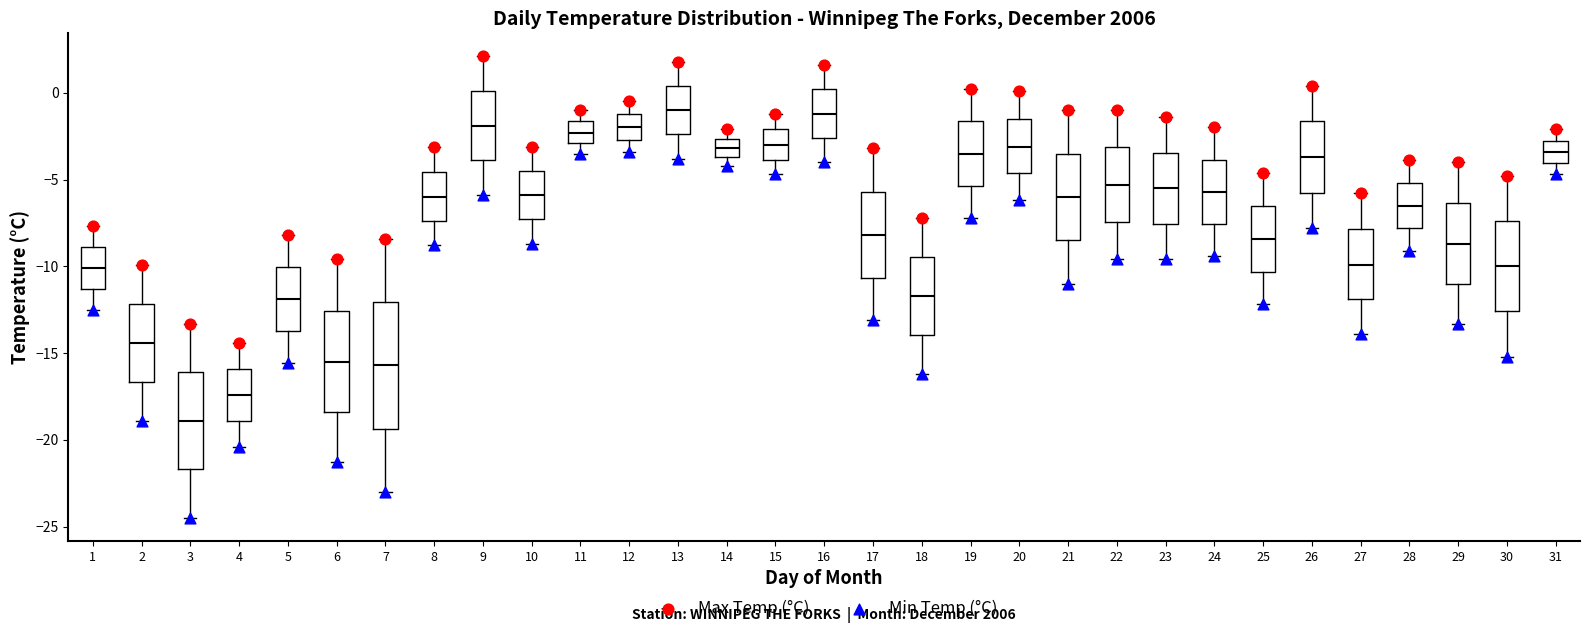

Reading left to right, read every box against the y-axis: the position of its median line, the range the box covers, and the ends of its whiskers. The values are not printed on the chart, so give them approximately, as read against the axis.

1: median -10.0, box -11.5 to -9.0, whiskers -12.5 to -7.5
2: median -14.5, box -16.5 to -12.0, whiskers -19.0 to -10.0
3: median -19.0, box -21.5 to -16.0, whiskers -24.5 to -13.5
4: median -17.5, box -19.0 to -16.0, whiskers -20.5 to -14.5
5: median -12.0, box -13.5 to -10.0, whiskers -15.5 to -8.0
6: median -15.5, box -18.5 to -12.5, whiskers -21.5 to -9.5
7: median -15.5, box -19.5 to -12.0, whiskers -23.0 to -8.5
8: median -6.0, box -7.5 to -4.5, whiskers -9.0 to -3.0
9: median -2.0, box -4.0 to 0.0, whiskers -6.0 to 2.0
10: median -6.0, box -7.5 to -4.5, whiskers -8.5 to -3.0
11: median -2.5, box -3.0 to -1.5, whiskers -3.5 to -1.0
12: median -2.0, box -2.5 to -1.0, whiskers -3.5 to -0.5
13: median -1.0, box -2.5 to 0.5, whiskers -4.0 to 2.0
14: median -3.0, box -3.5 to -2.5, whiskers -4.0 to -2.0
15: median -3.0, box -4.0 to -2.0, whiskers -4.5 to -1.0
16: median -1.0, box -2.5 to 0.0, whiskers -4.0 to 1.5
17: median -8.0, box -10.5 to -5.5, whiskers -13.0 to -3.0
18: median -11.5, box -14.0 to -9.5, whiskers -16.0 to -7.0
19: median -3.5, box -5.5 to -1.5, whiskers -7.0 to 0.0
20: median -3.0, box -4.5 to -1.5, whiskers -6.0 to 0.0
21: median -6.0, box -8.5 to -3.5, whiskers -11.0 to -1.0
22: median -5.5, box -7.5 to -3.0, whiskers -9.5 to -1.0
23: median -5.5, box -7.5 to -3.5, whiskers -9.5 to -1.5
24: median -5.5, box -7.5 to -4.0, whiskers -9.5 to -2.0
25: median -8.5, box -10.5 to -6.5, whiskers -12.0 to -4.5
26: median -3.5, box -5.5 to -1.5, whiskers -8.0 to 0.5
27: median -10.0, box -12.0 to -8.0, whiskers -14.0 to -6.0
28: median -6.5, box -8.0 to -5.0, whiskers -9.0 to -4.0
29: median -8.5, box -11.0 to -6.5, whiskers -13.5 to -4.0
30: median -10.0, box -12.5 to -7.5, whiskers -15.0 to -5.0
31: median -3.5, box -4.0 to -2.5, whiskers -4.5 to -2.0